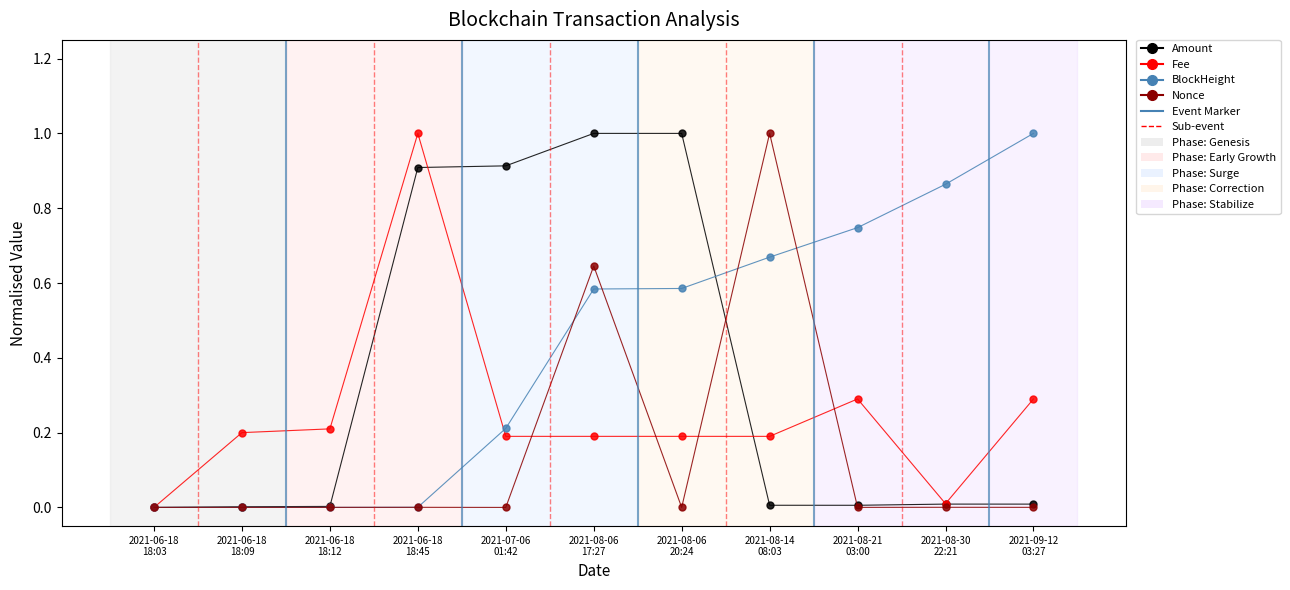

What is the highest value of the Amount series?

1.0